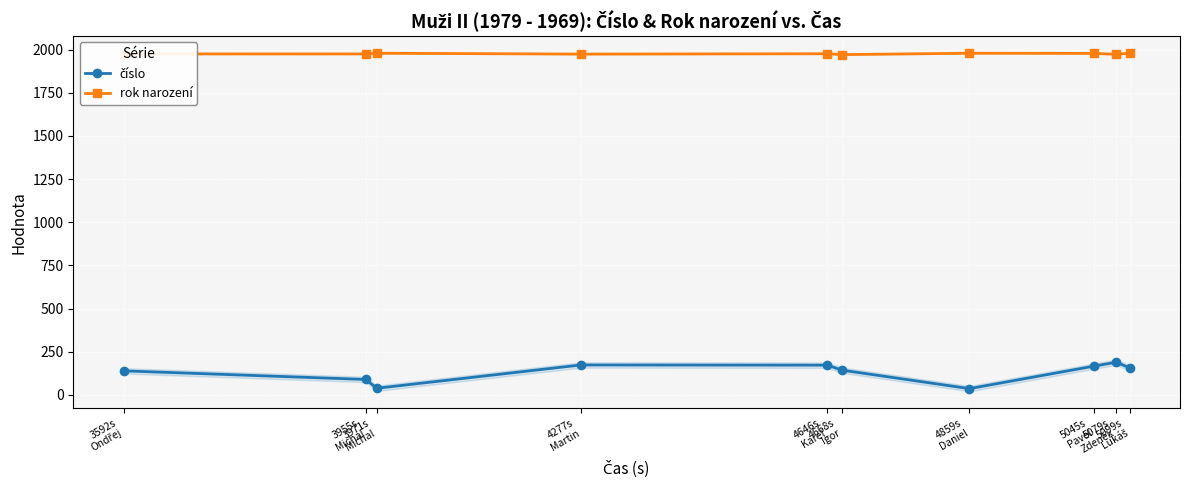

Between 4646s
Karel and 5045s
Pavel, which series saw the biggest shift?

číslo